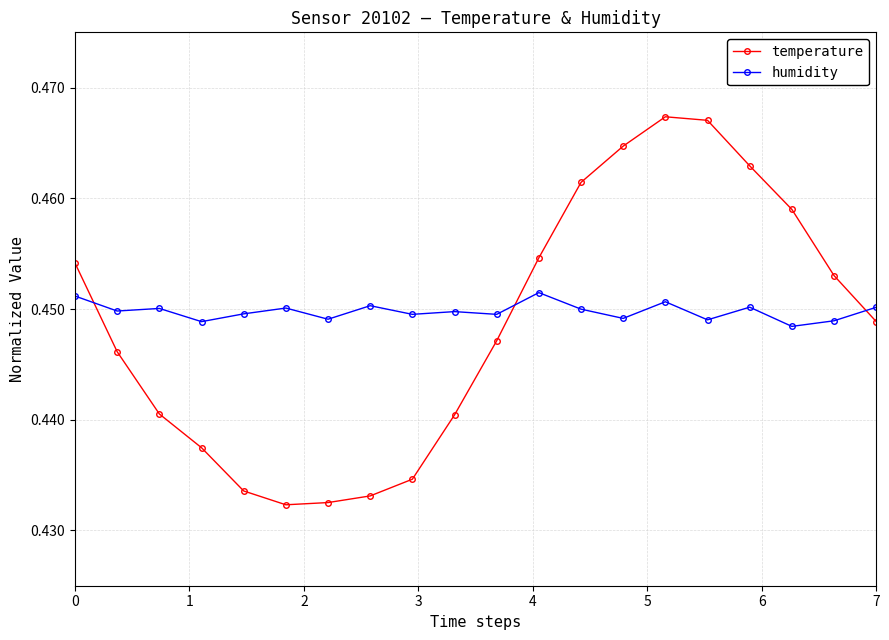

True or false: temperature has more than 2 points higher than both neighbors.

False